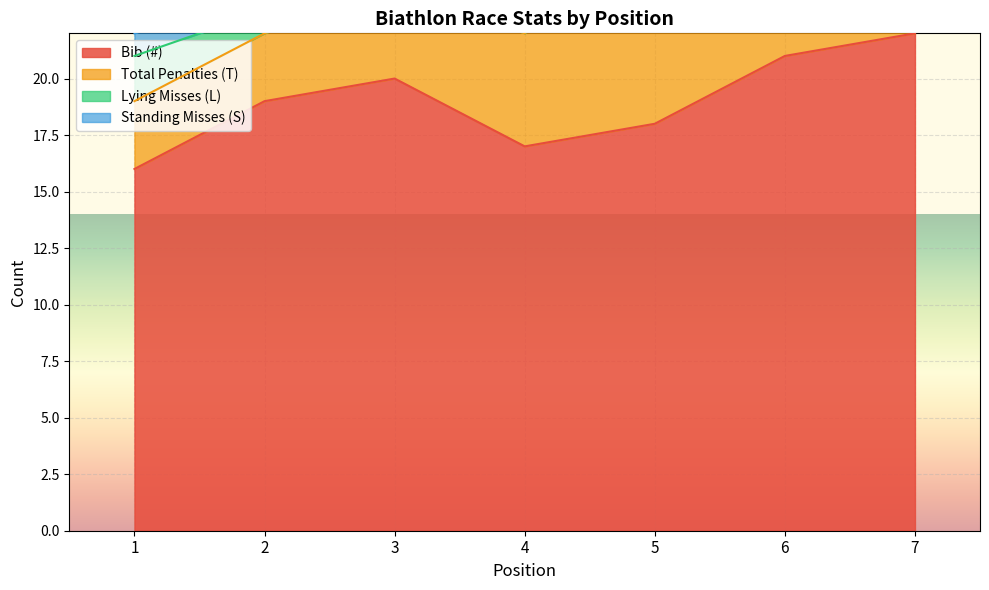

Which series has the widest spread of values?

Total Penalties (T)